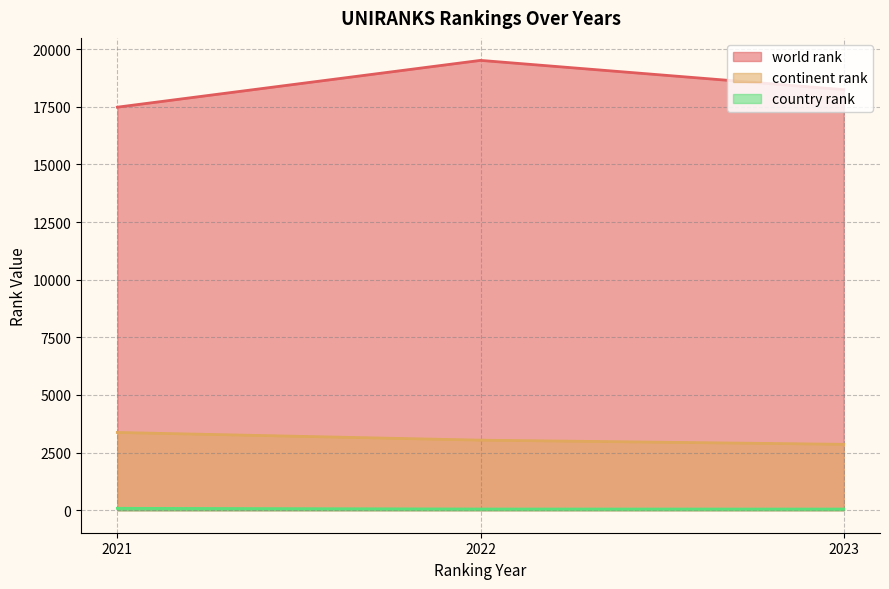

What is the value of the world rank point at the 3rd from the left?

18242